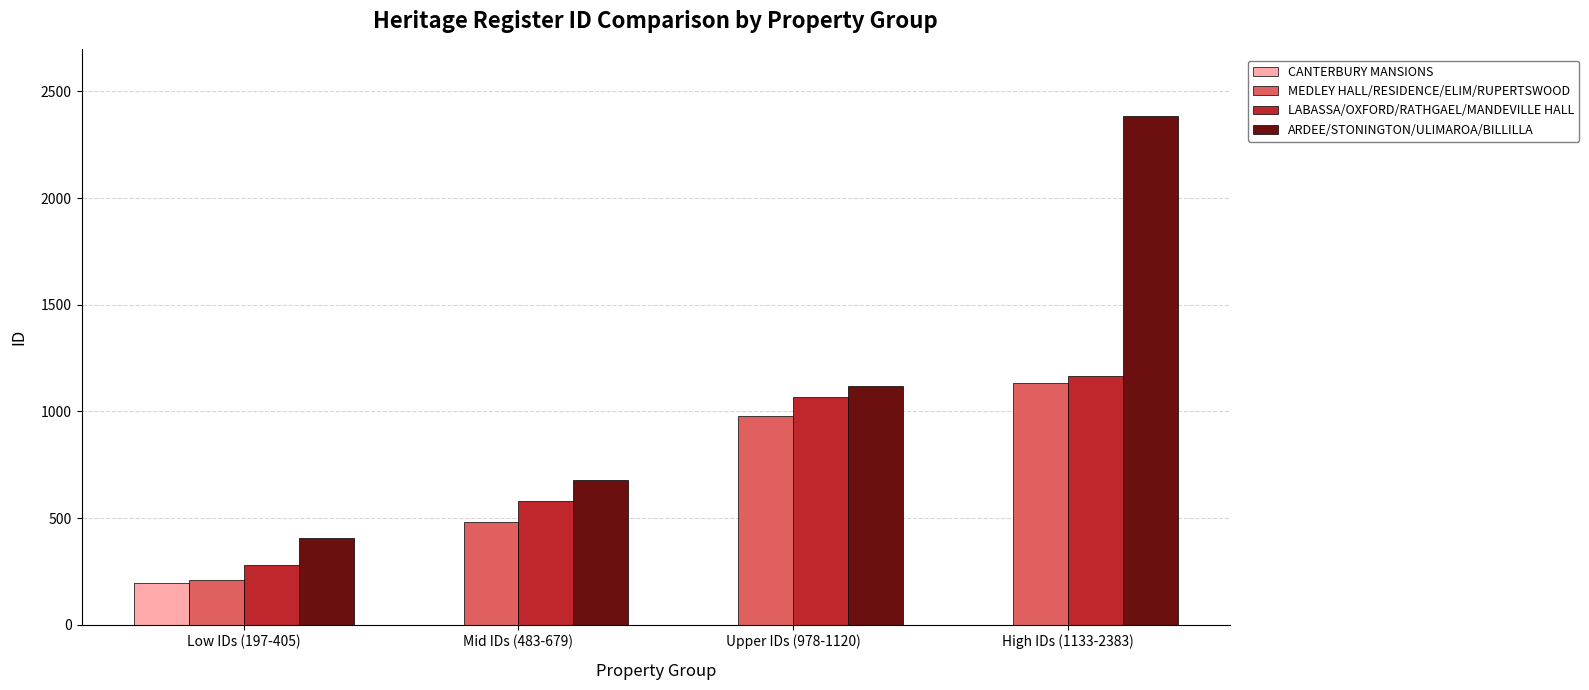

At which category is the sum across all series the highest?

High IDs (1133-2383)